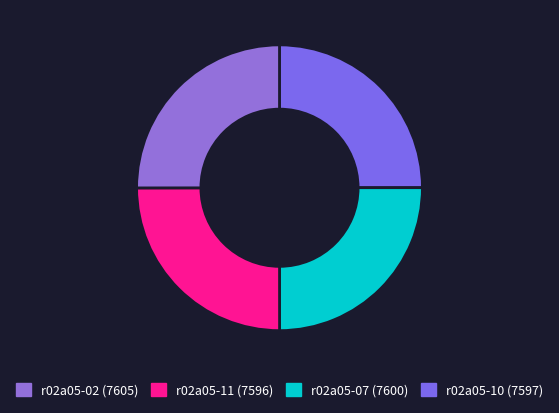

Which slice is the smallest?

r02a05-11